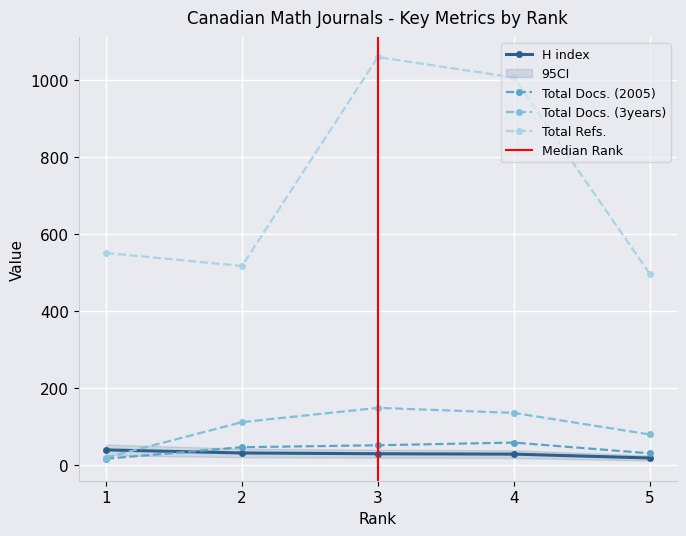

What is the minimum value shown in the chart?

17